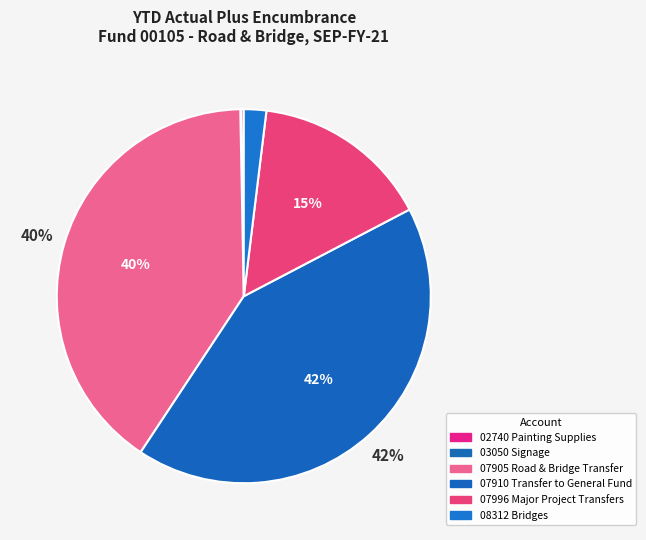

What portion of the pie excludes 03050 Signage?

99.9%